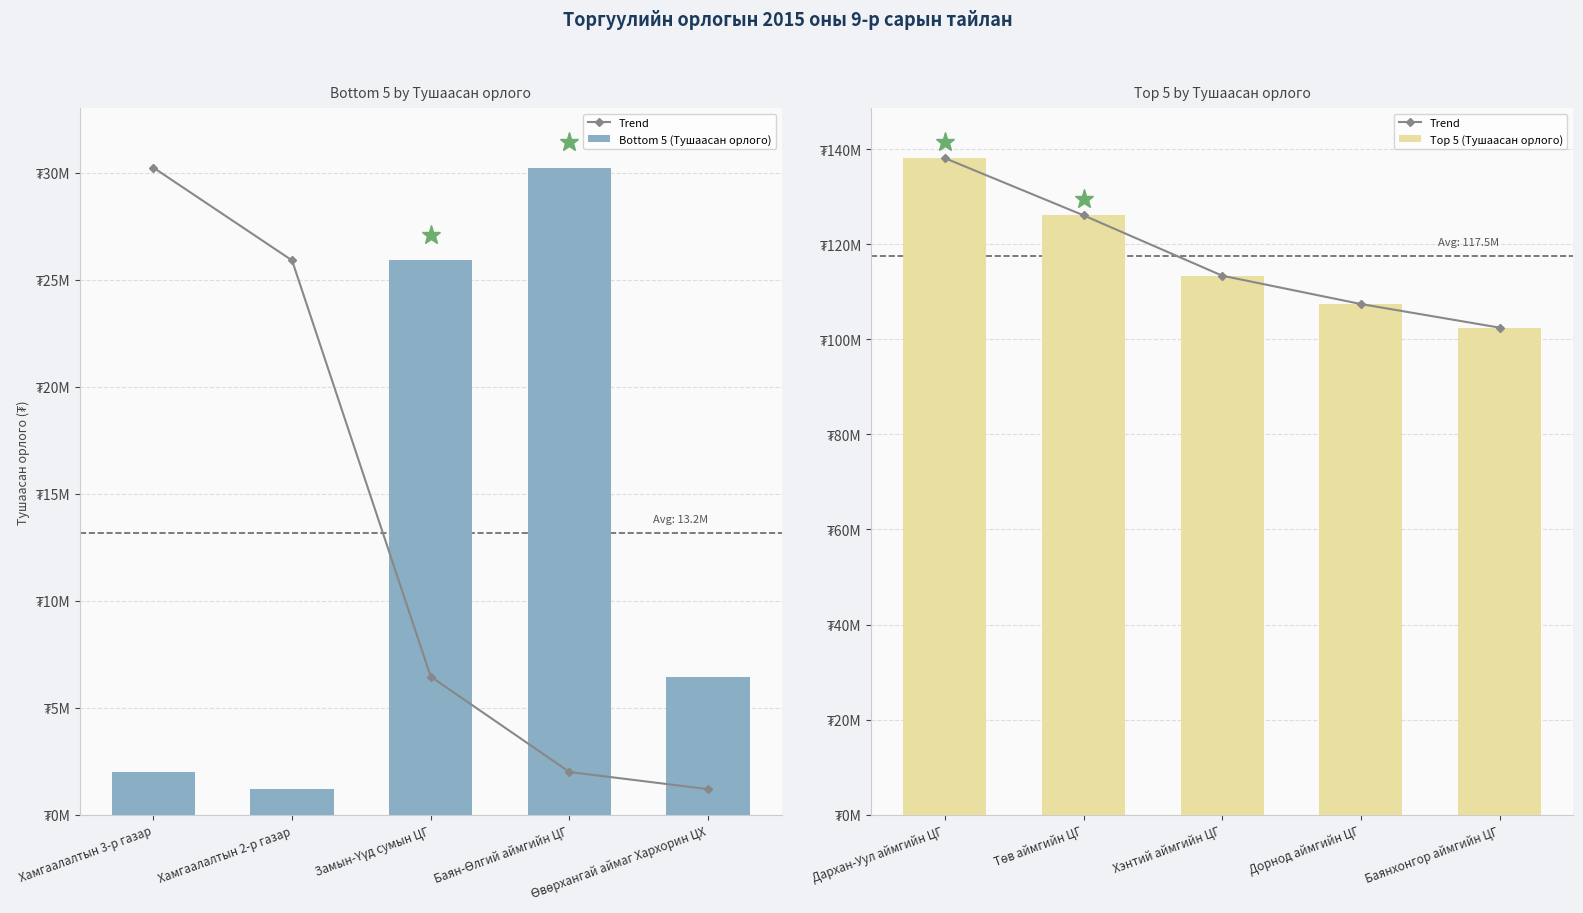

What are all the series names shown in the legend?

Trend, Bottom 5 (Тушаасан орлого), Top 5 (Тушаасан орлого)